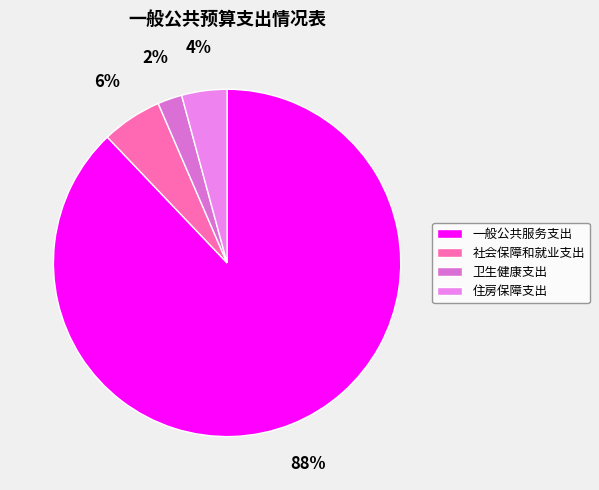

How many slices are in this pie chart?

4